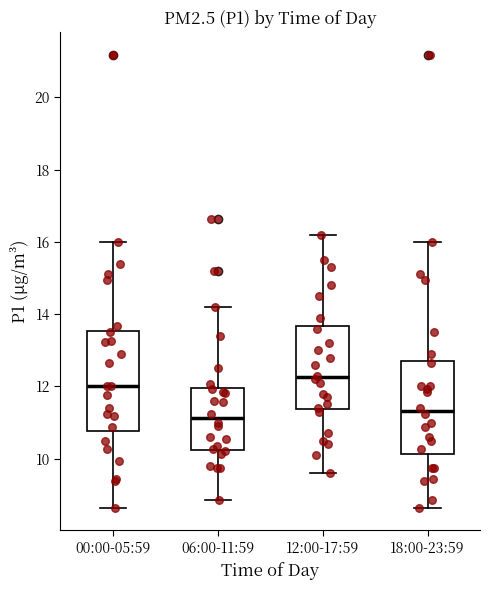

Reading left to right, transcribe this box plot: for each box, give where its median line is, the range the box spans, and where its two whiskers end, as read against the y-axis. The values are not printed on the chart, so give them approximately, as read against the axis.

00:00-05:59: median 12.0, box 10.8 to 13.6, whiskers 8.6 to 16.0
06:00-11:59: median 11.2, box 10.2 to 12.0, whiskers 8.8 to 14.2
12:00-17:59: median 12.2, box 11.4 to 13.6, whiskers 9.6 to 16.2
18:00-23:59: median 11.4, box 10.2 to 12.8, whiskers 8.6 to 16.0